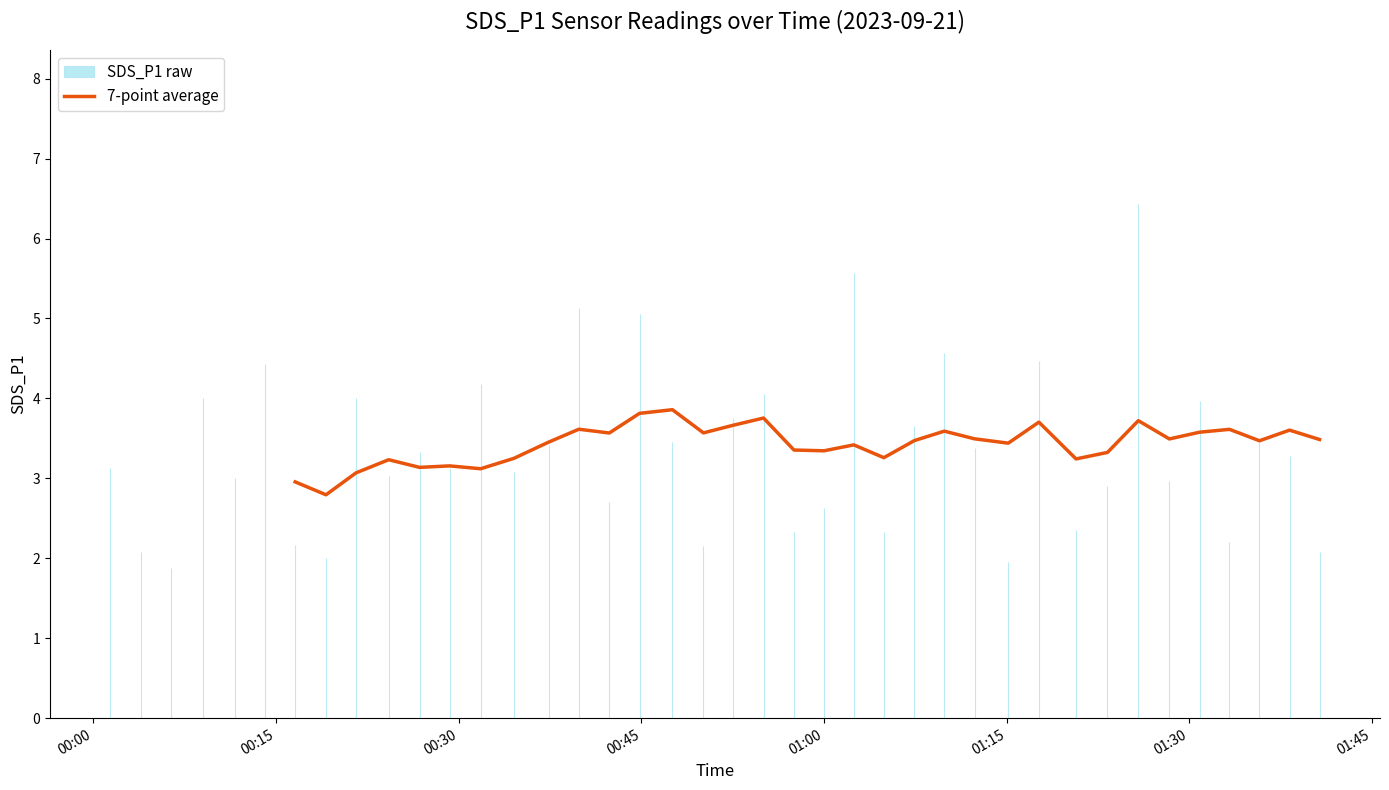

What is the lowest value of the 7-point average series?

2.8